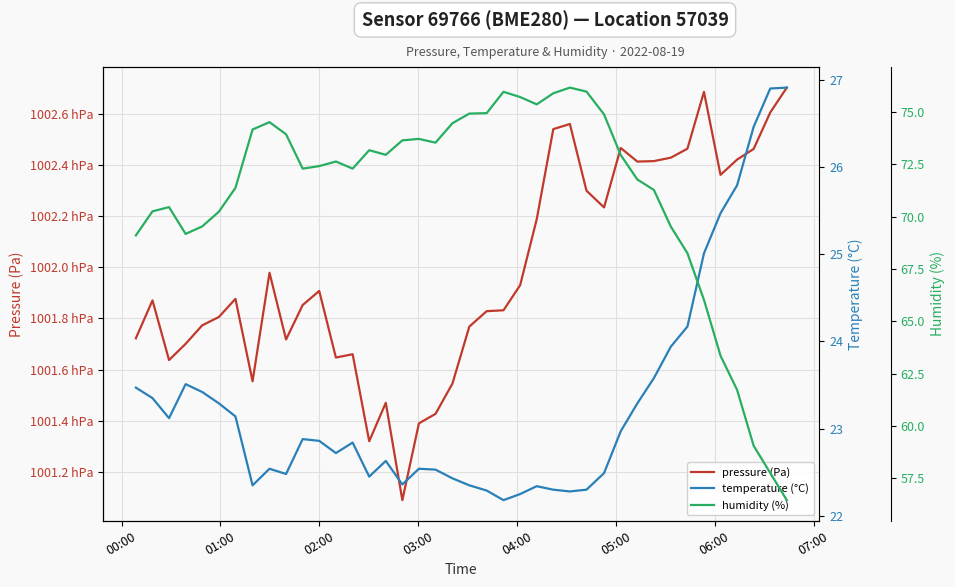

What is the difference between the maximum and second lowest values in the pressure (Pa) series?

138.2